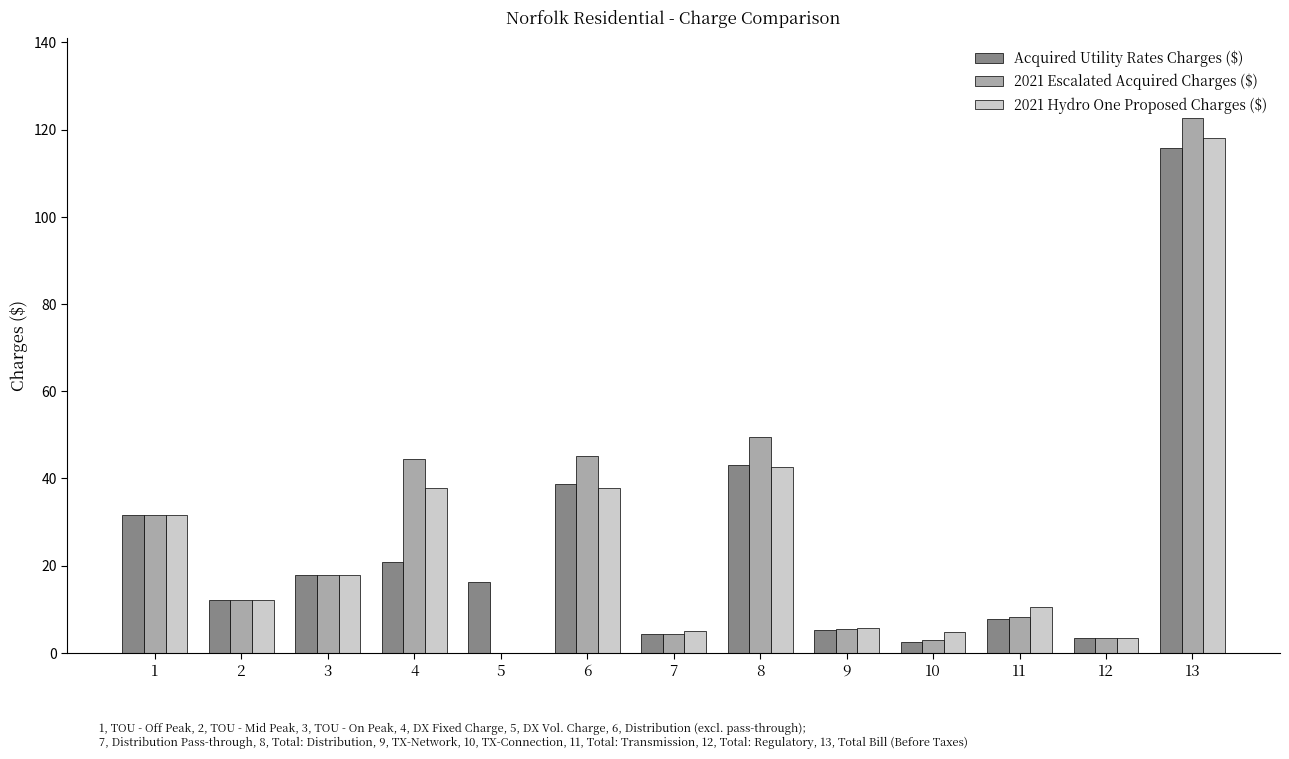

What is the sum of all 2021 Hydro One Proposed Charges ($) values?

326.9